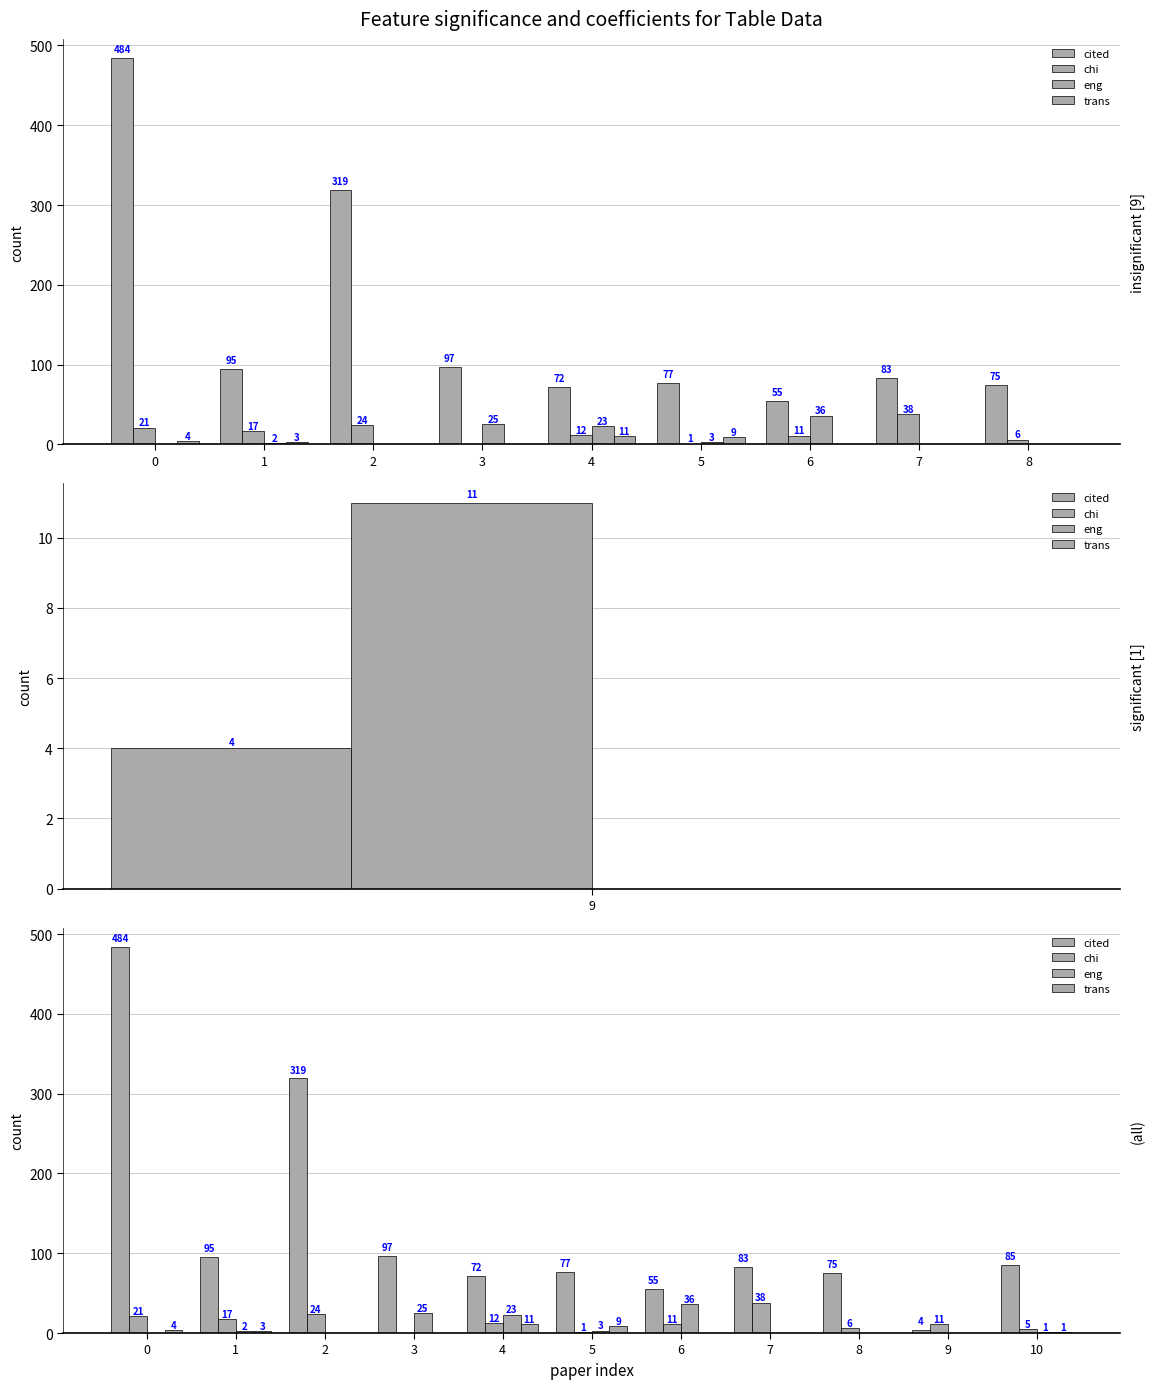

How many values in eng are above zero?

6